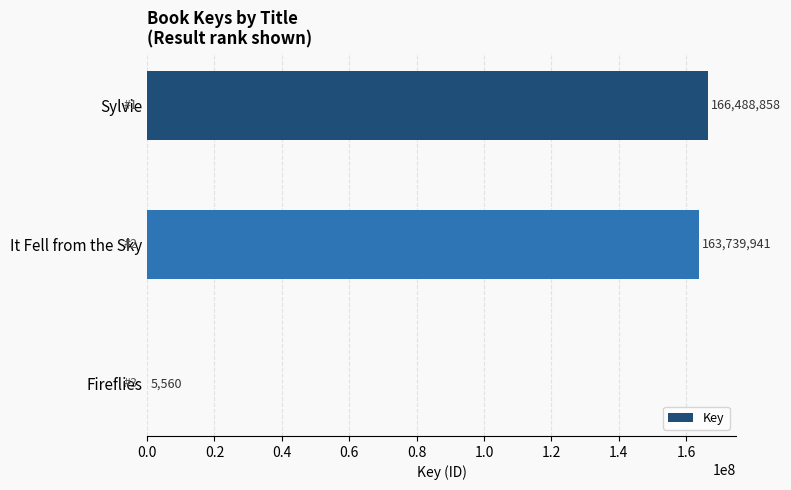

At which label is the value closest to 83247209?

It Fell from the Sky